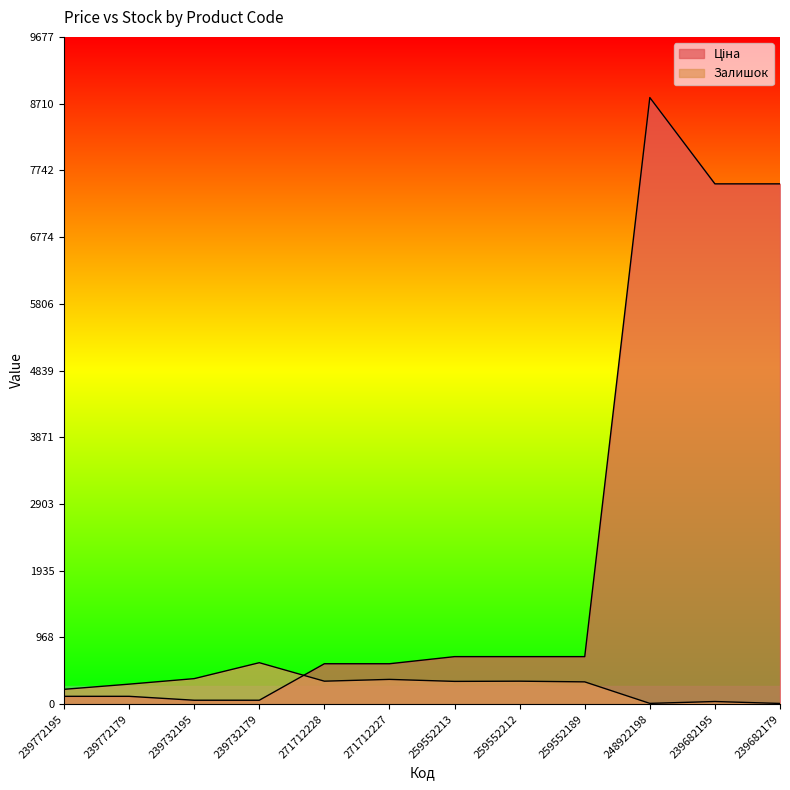

How many data points in Залишок are above 330?

5